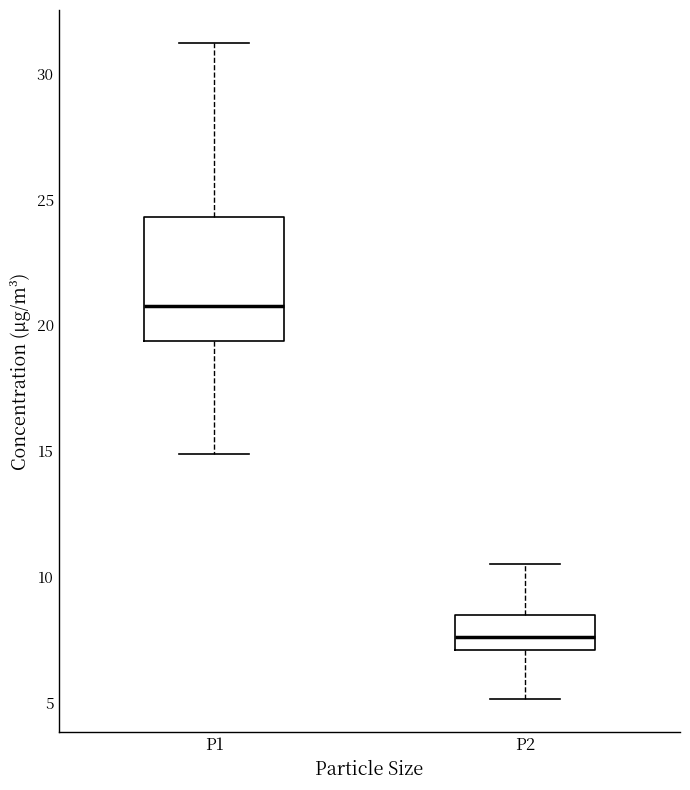

Where is the upper edge of the box for P1 on the y-axis? The values are not printed on the chart, so give them approximately, as read against the axis.

24.5